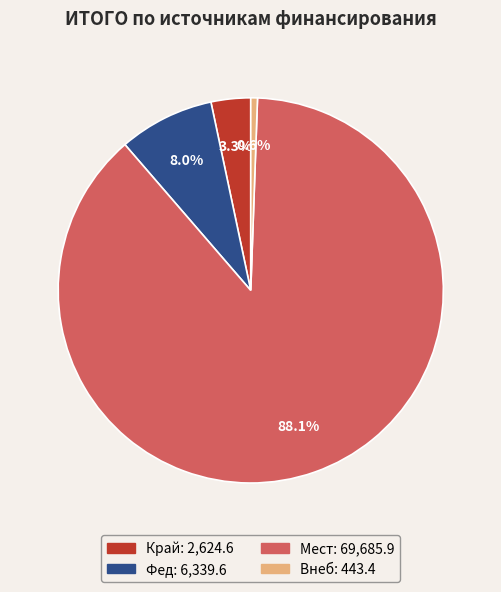

What percentage do Мест and Внеб together represent?

88.7%